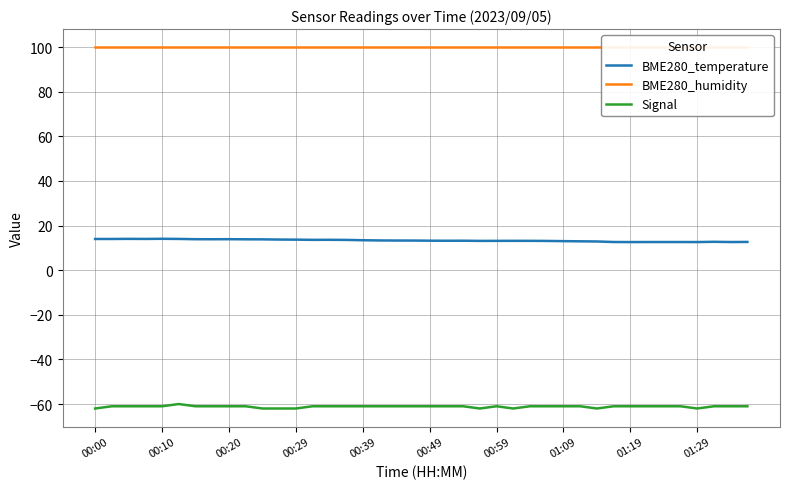

True or false: Signal and BME280_temperature cross at least once.

False